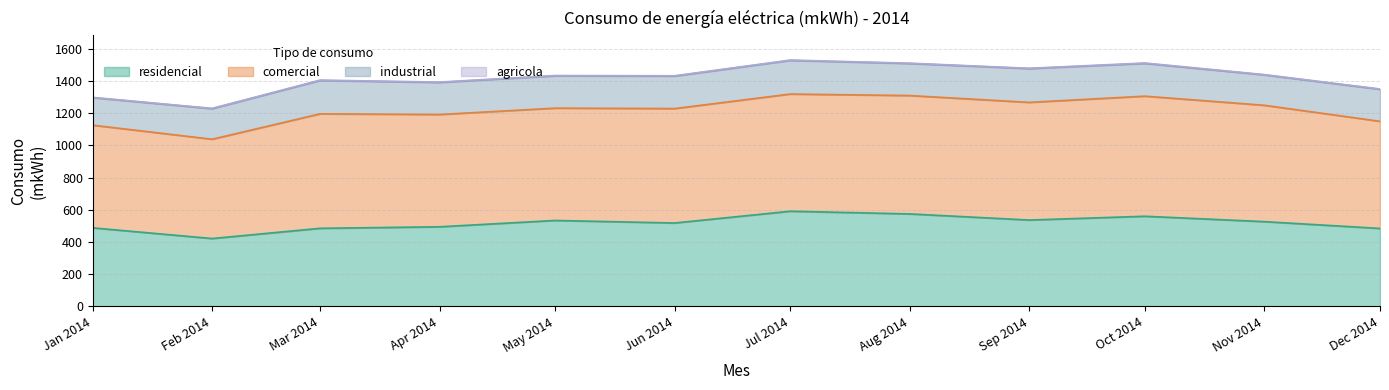

Which has a higher value, 2014-05 or 2014-02?

2014-05